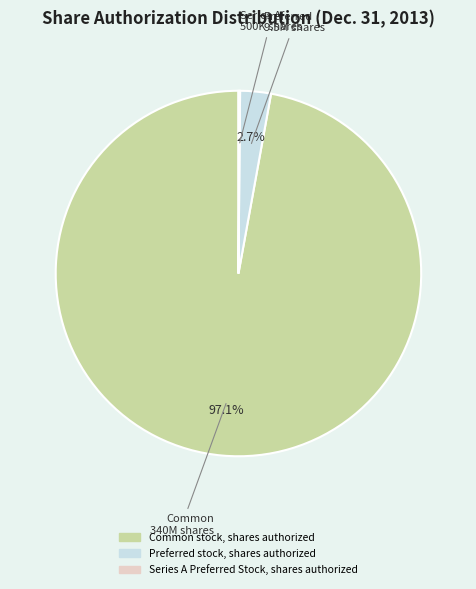

To the nearest percent, what is the difference between the largest and smallest slice percentages?

97%